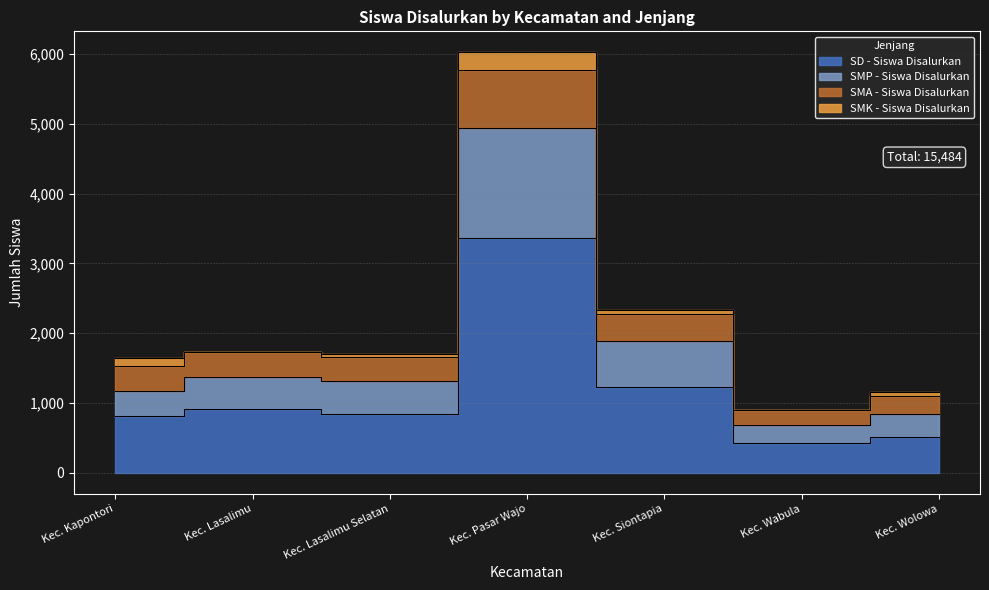

Is the value of SMA - Siswa Disalurkan at Kec. Pasar Wajo greater than the value of SMP - Siswa Disalurkan at Kec. Wolowa?

Yes